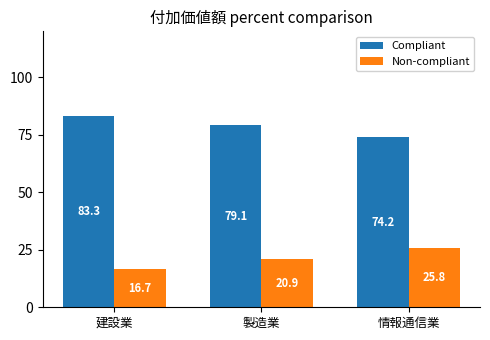

What value does the Non-compliant series have at 建設業?

16.7